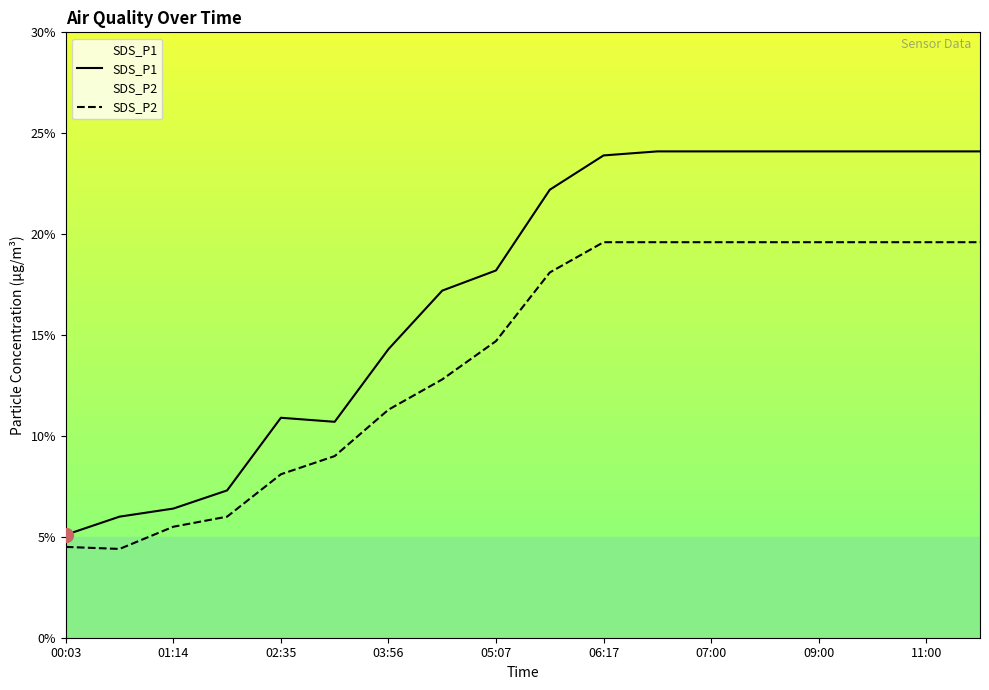

List the series in order of their overall mean, highest first.

SDS_P1, SDS_P2